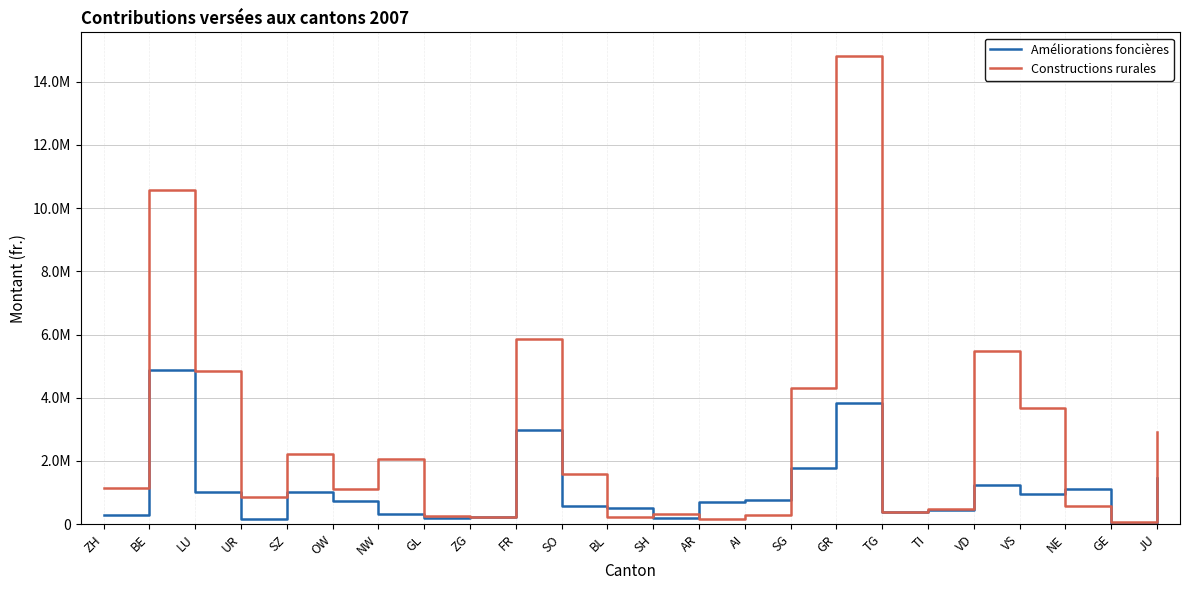

What is the sum of the Améliorations foncières values at UR and ZH?

454800